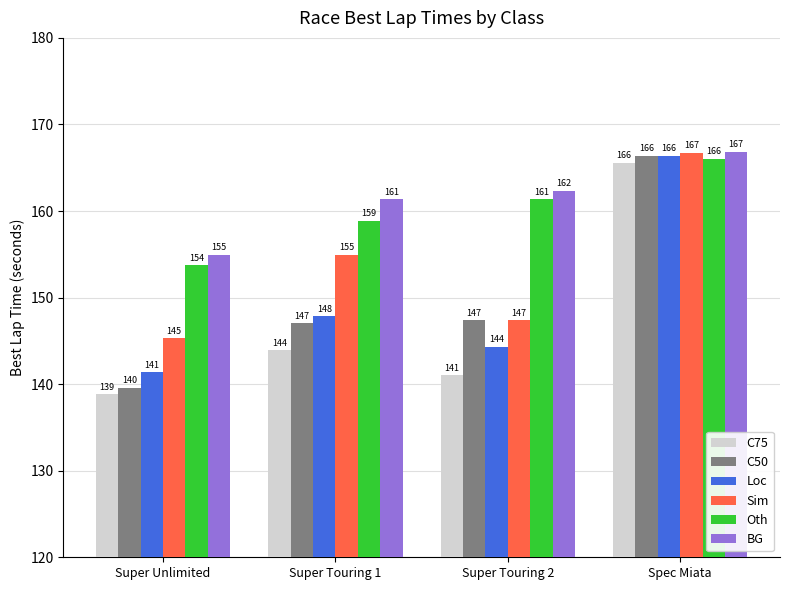

What is the approximate value of Oth at Spec Miata?

166.0